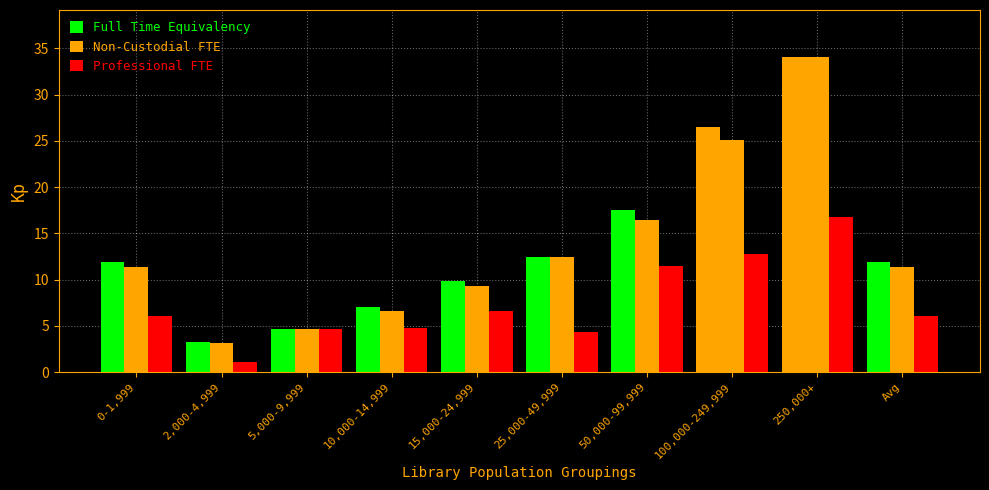

Is it true that Professional FTE equals 16.8 at 250,000+?

True